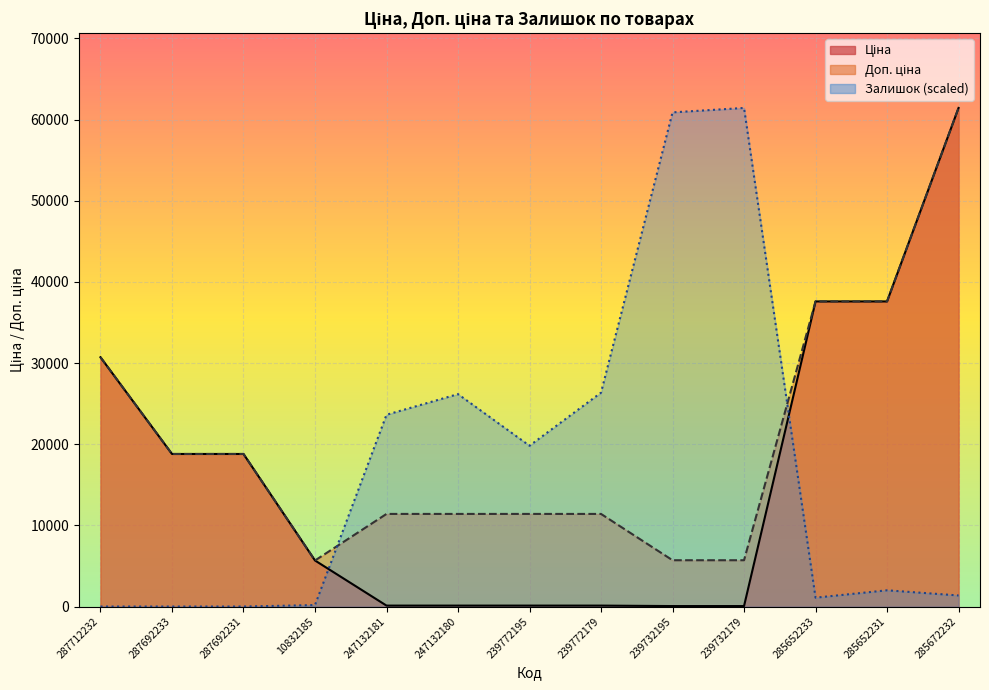

What is the difference between the Залишок values at 287692231 and 285652233?

1090.5